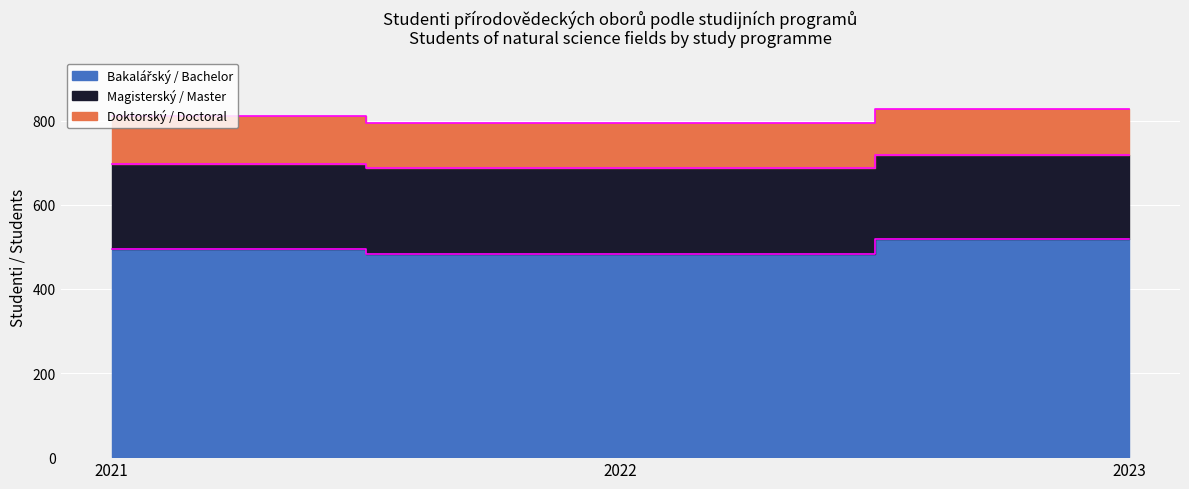

At how many categories does at least one series exceed 175?

3